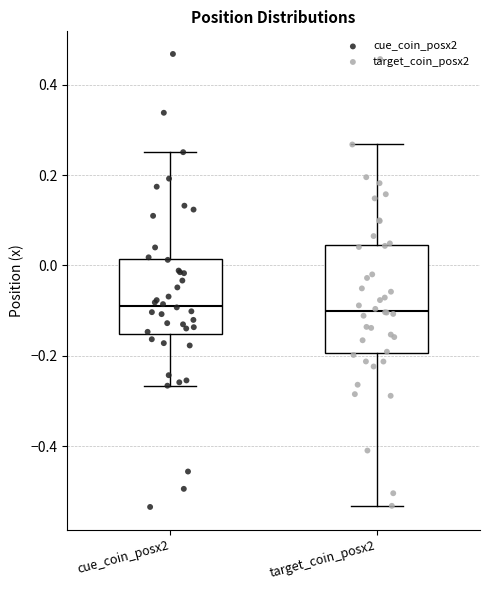

Where is the upper edge of the box for target_coin_posx2 on the y-axis? The values are not printed on the chart, so give them approximately, as read against the axis.

0.04